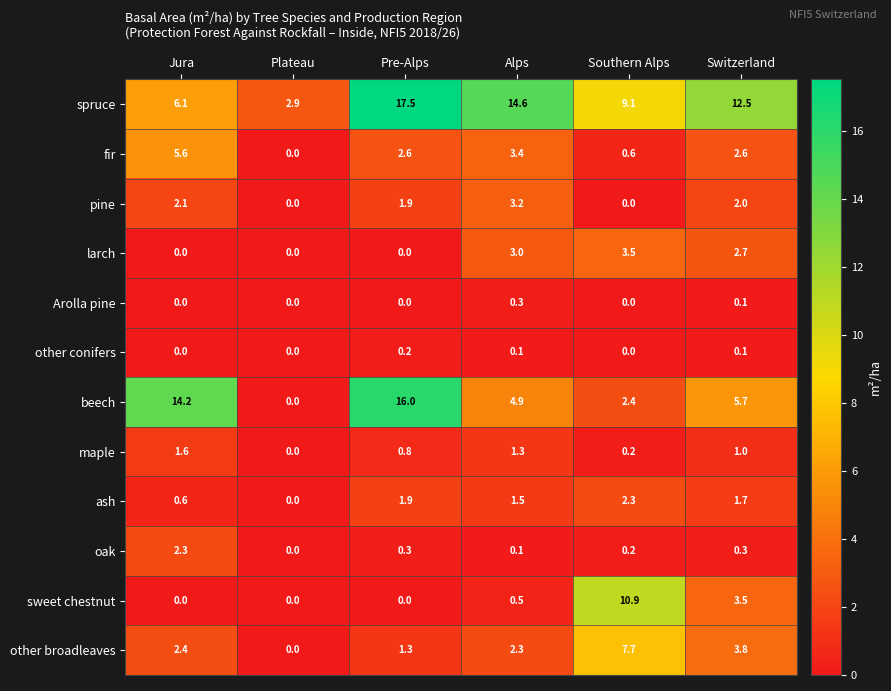

What is the greatest value displayed?

17.5